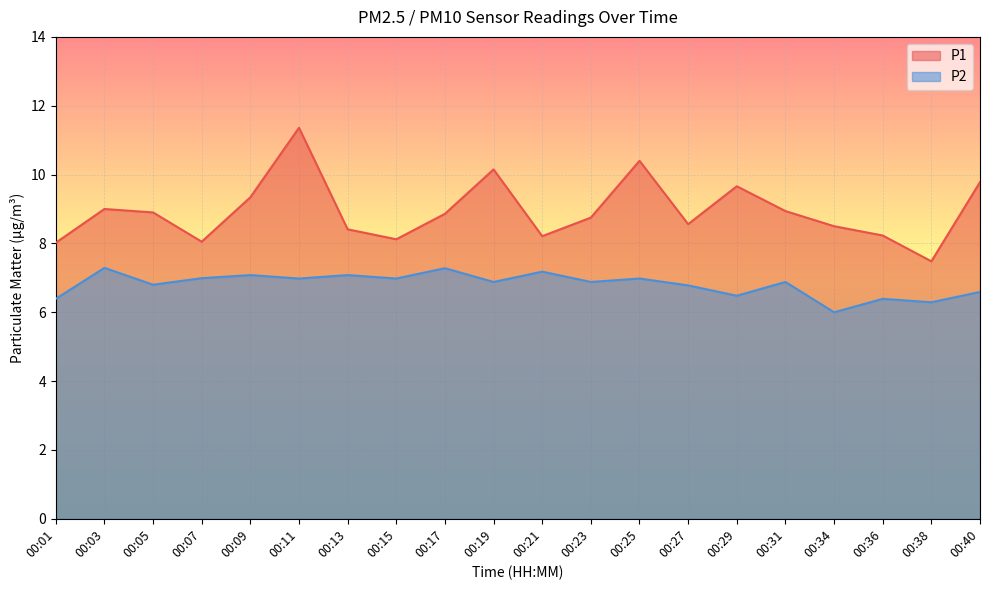

List the series in order of their peak value, highest first.

P1, P2